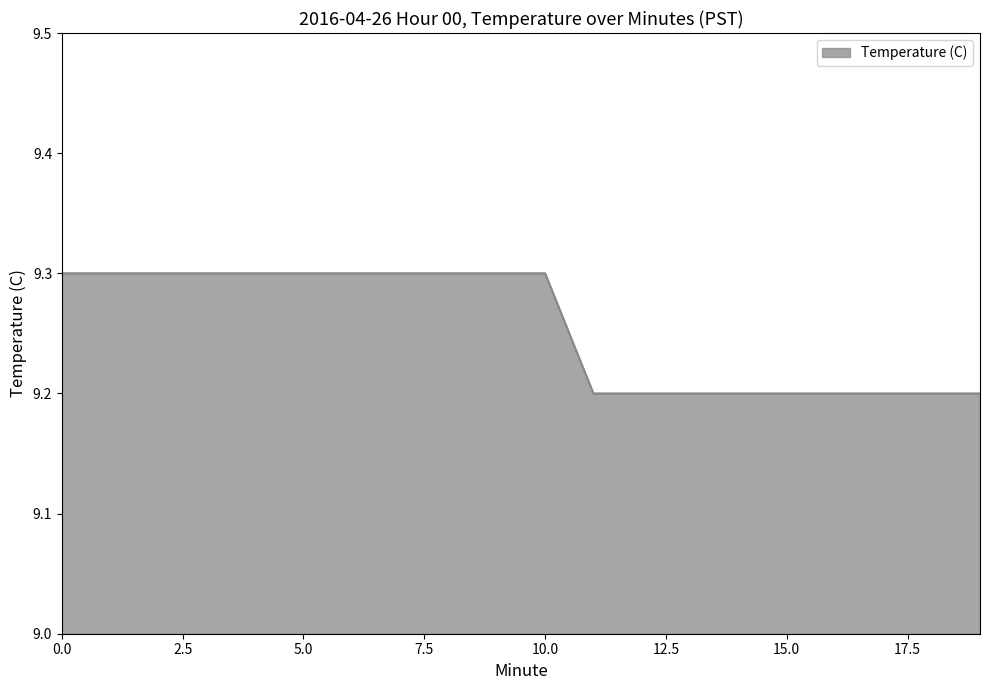

What is the minimum value shown in the chart?

9.2